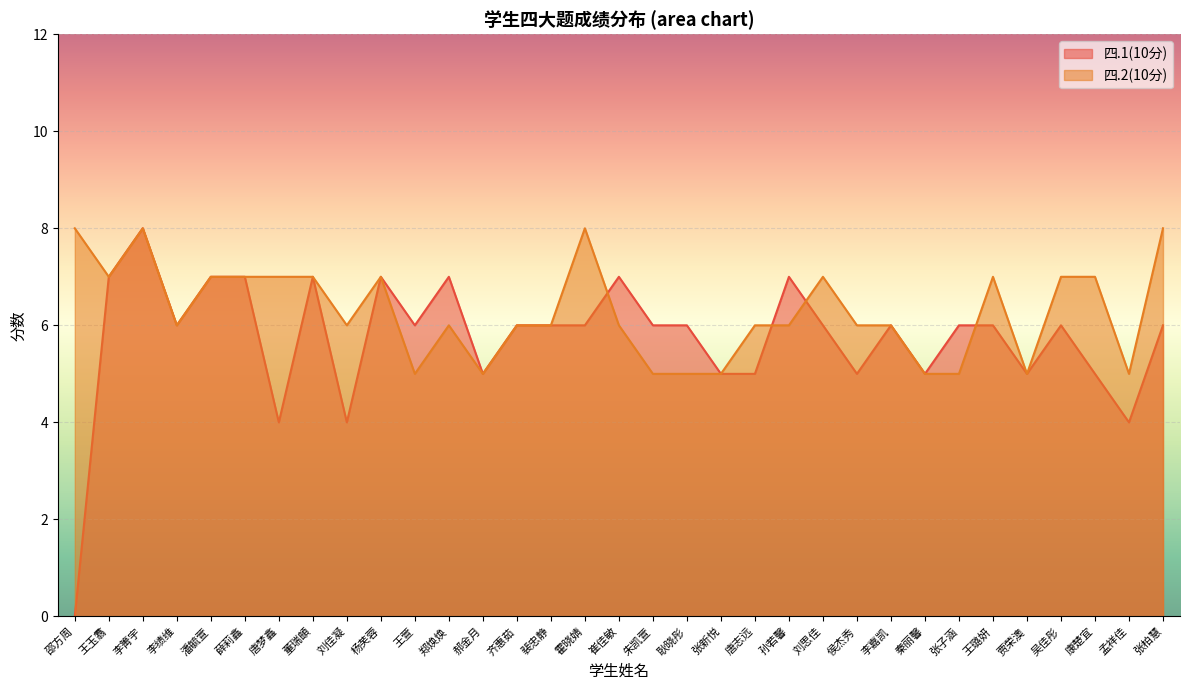

List the series in order of their overall mean, highest first.

四.2(10分), 四.1(10分)